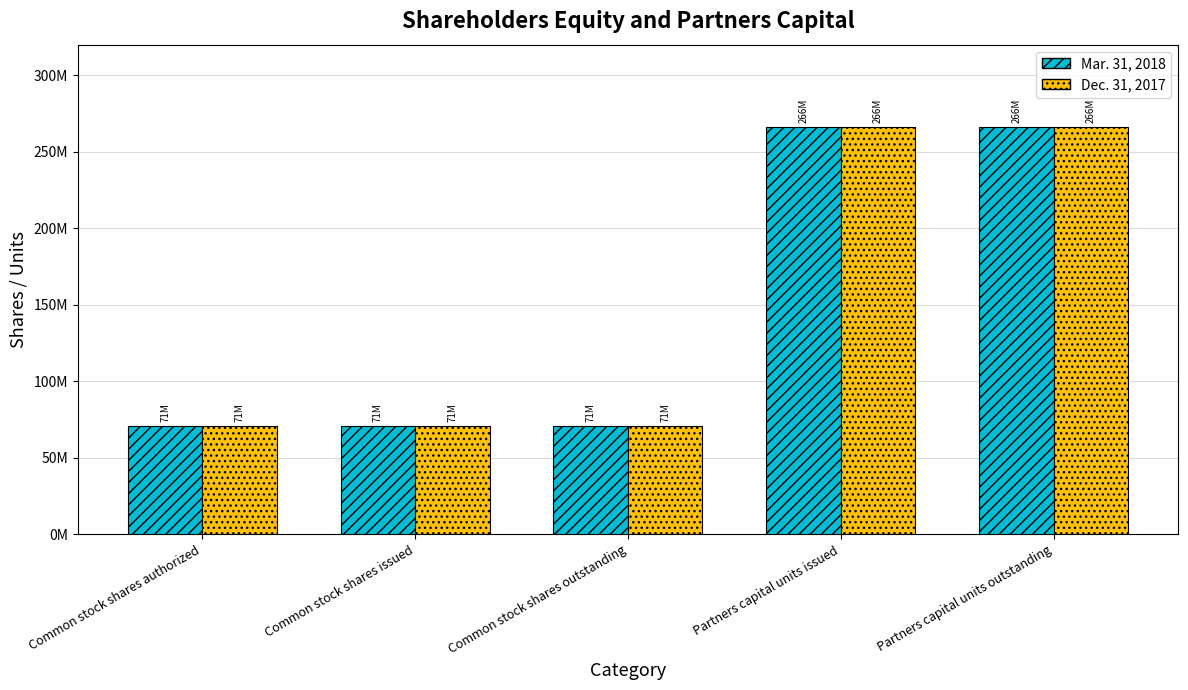

Which series has the largest total across all categories?

Mar. 31, 2018